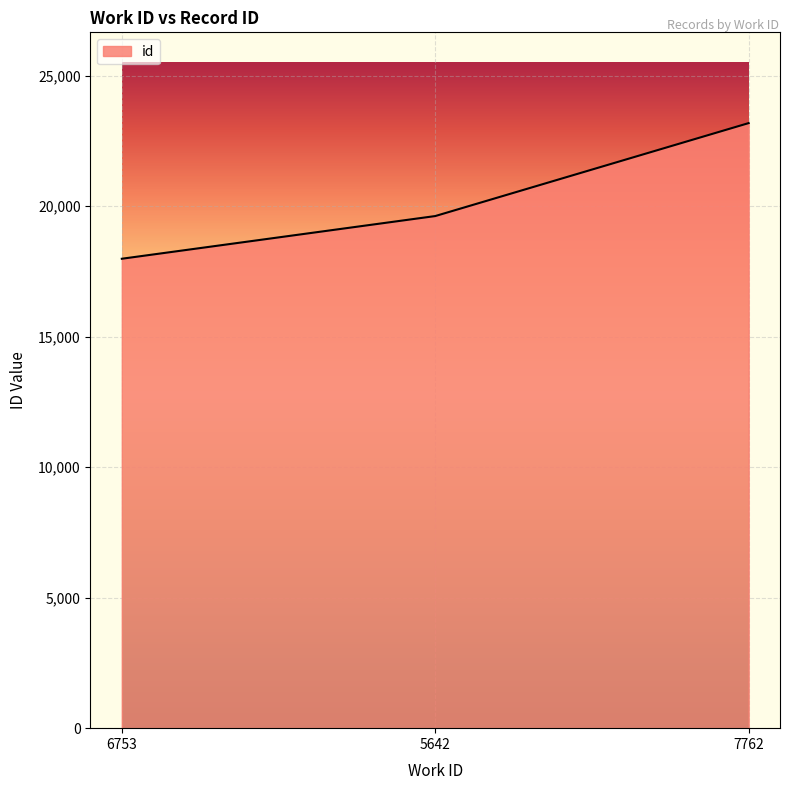

Read the value at 5642.

19616